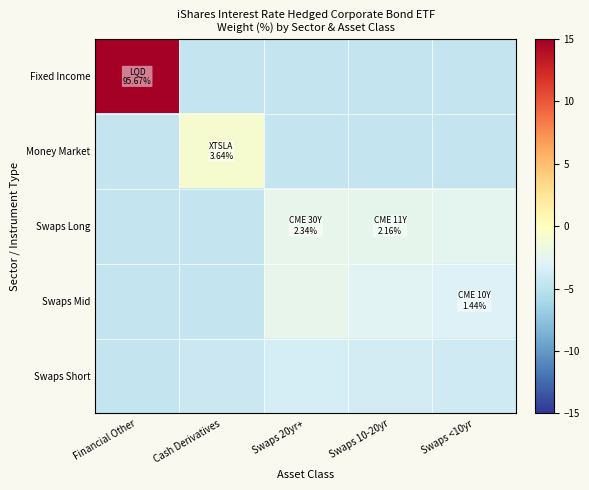

Which series has the widest spread of values?

Fixed Income